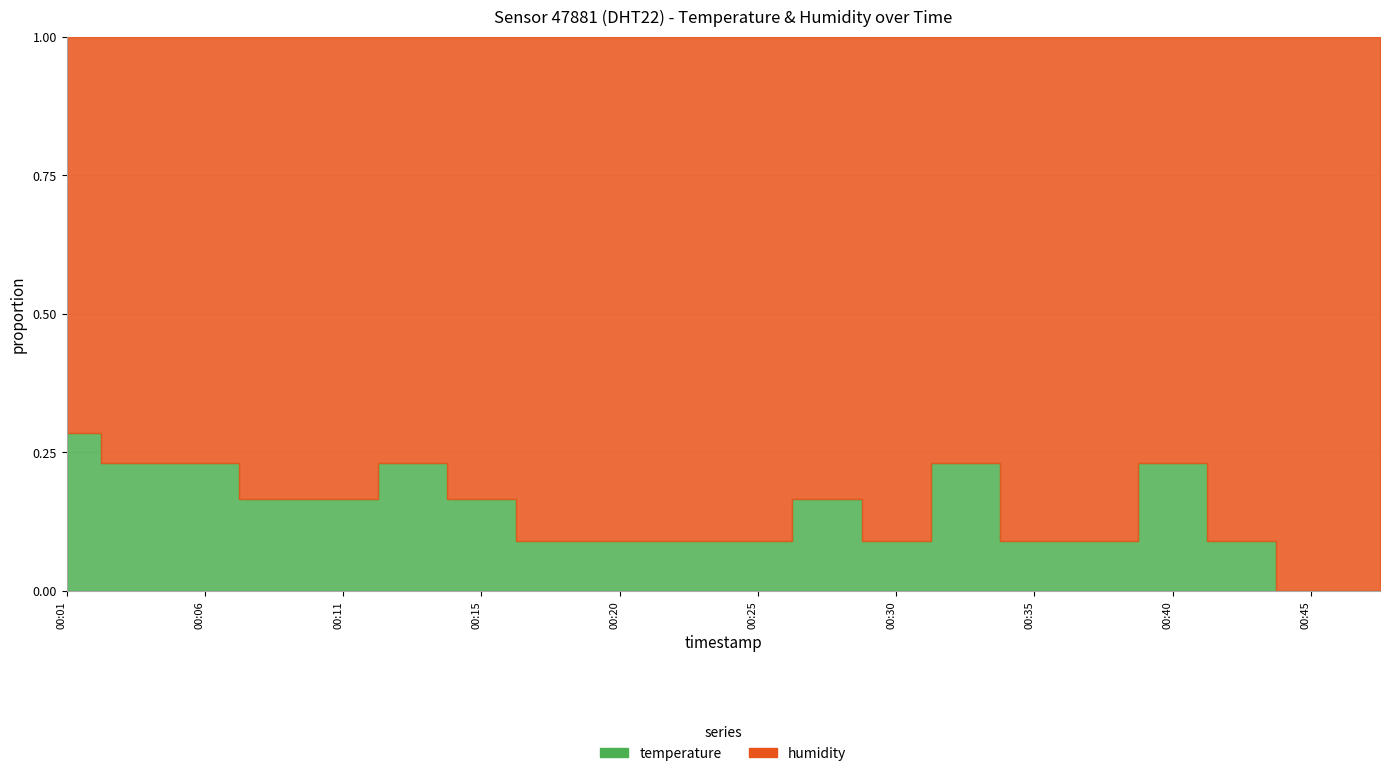

Does the chart display data point markers on the line(s)?

No